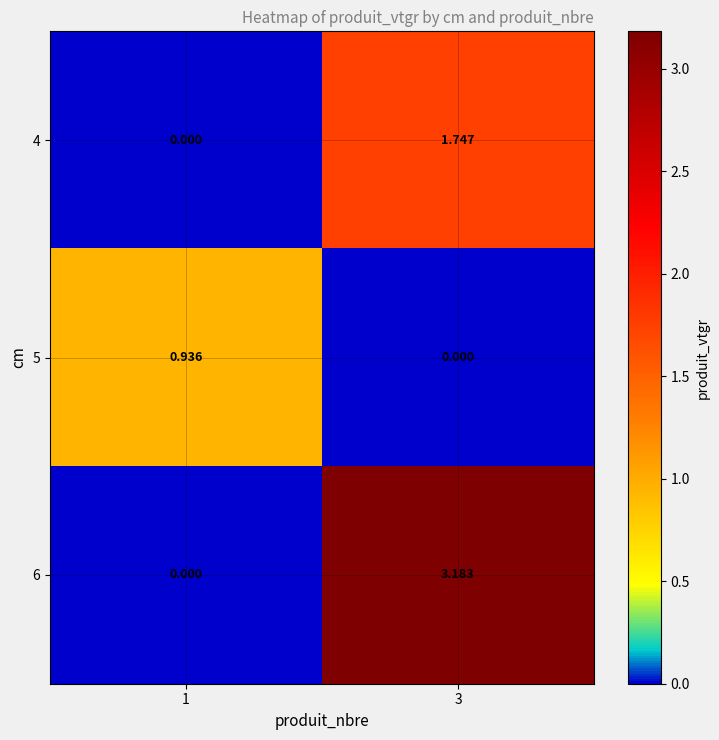

Is the value of 5 at 1 greater than the value of 6 at 3?

No